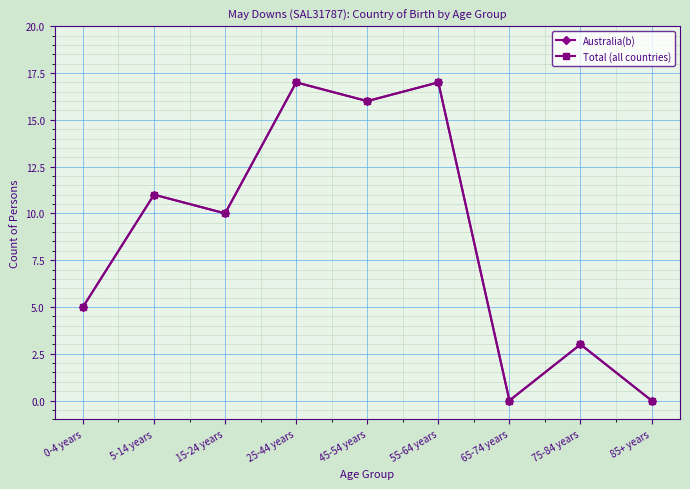

Does the chart have visible grid lines?

Yes